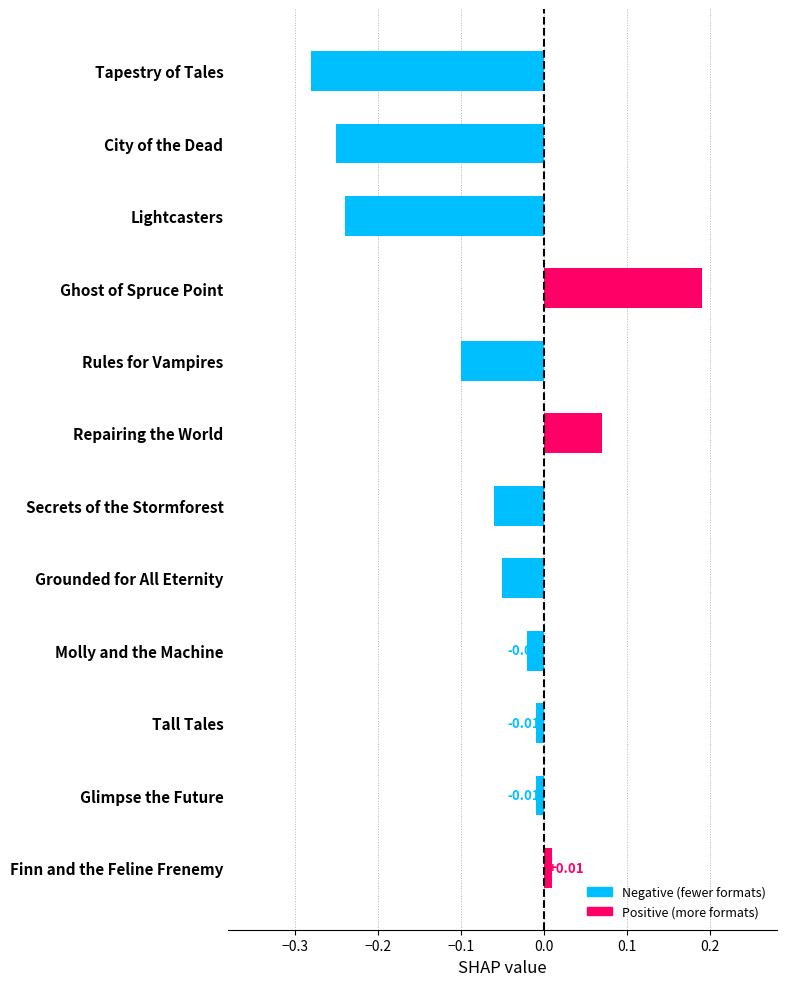

What is the label of the 7th bar from the bottom?

Repairing the World